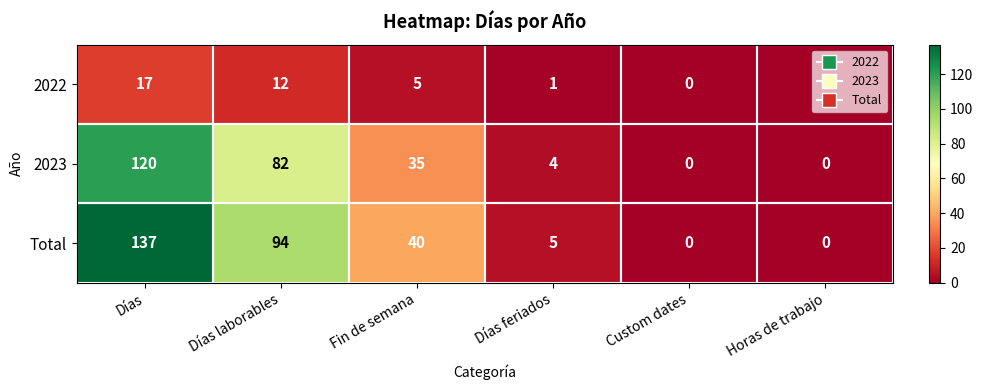

The value of 2023 at Días is 120. True or false?

True